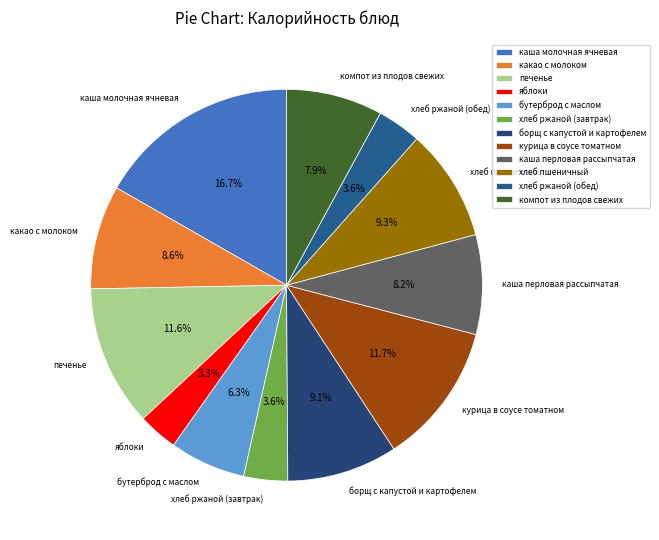

Combined, do курица в соусе томатном and каша перловая рассыпчатая account for over 50%?

No